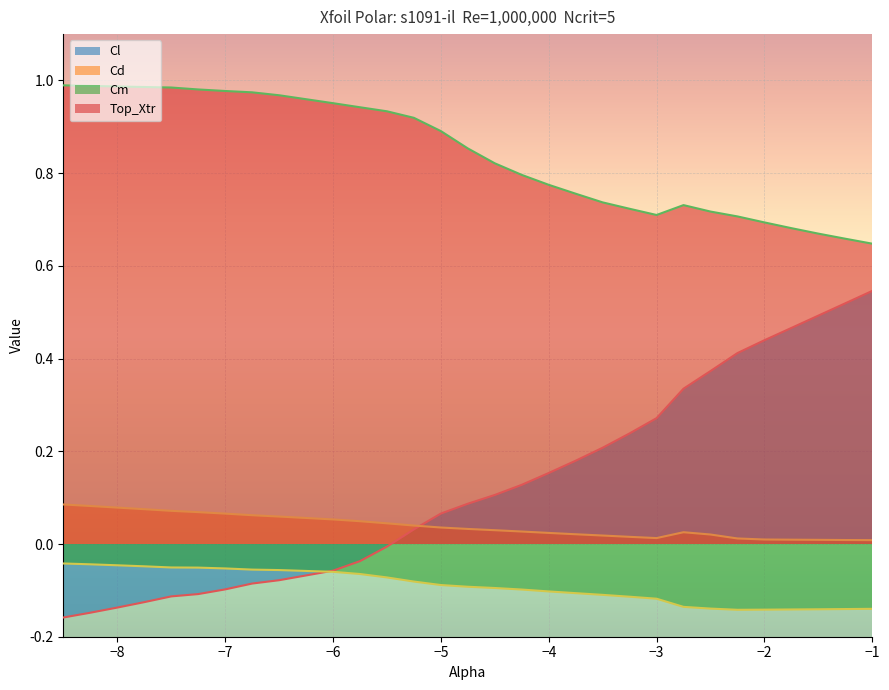

What is the sum of all Cd values?

1.2